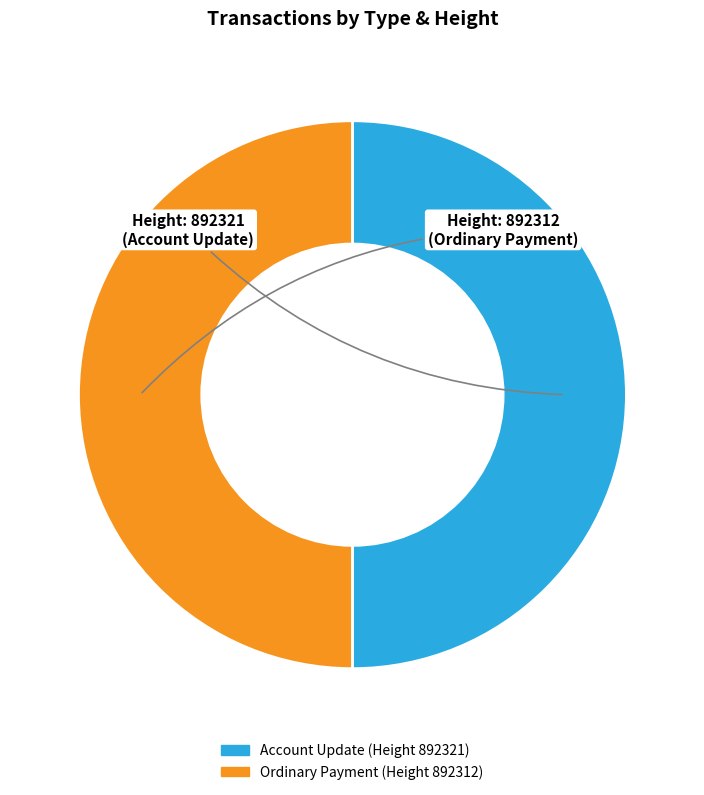

How many segments does this pie chart have?

2